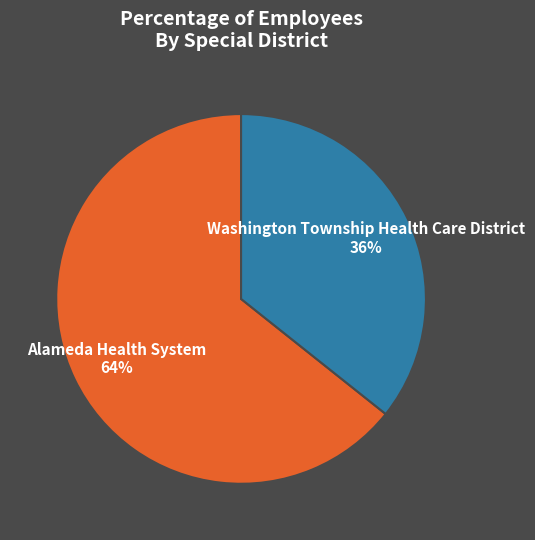

Which category has the smallest portion of the pie?

Washington Township Health Care District